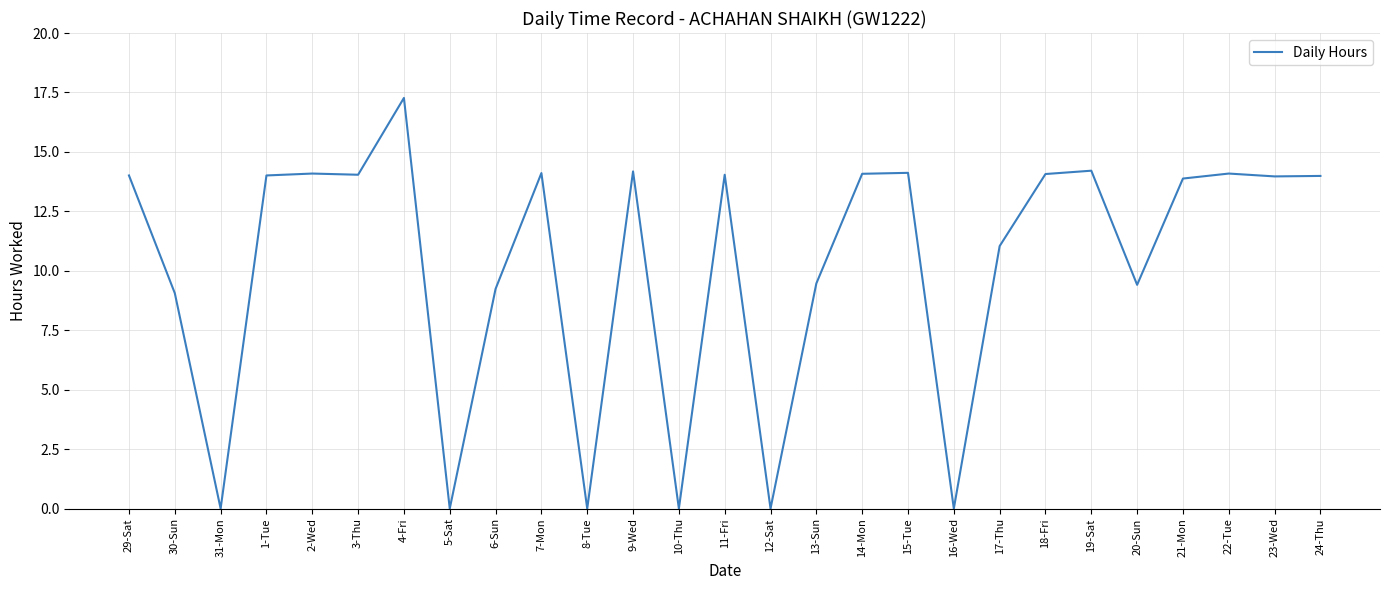

The chart shows a value of 3.6 at 29-Sat. True or false?

False